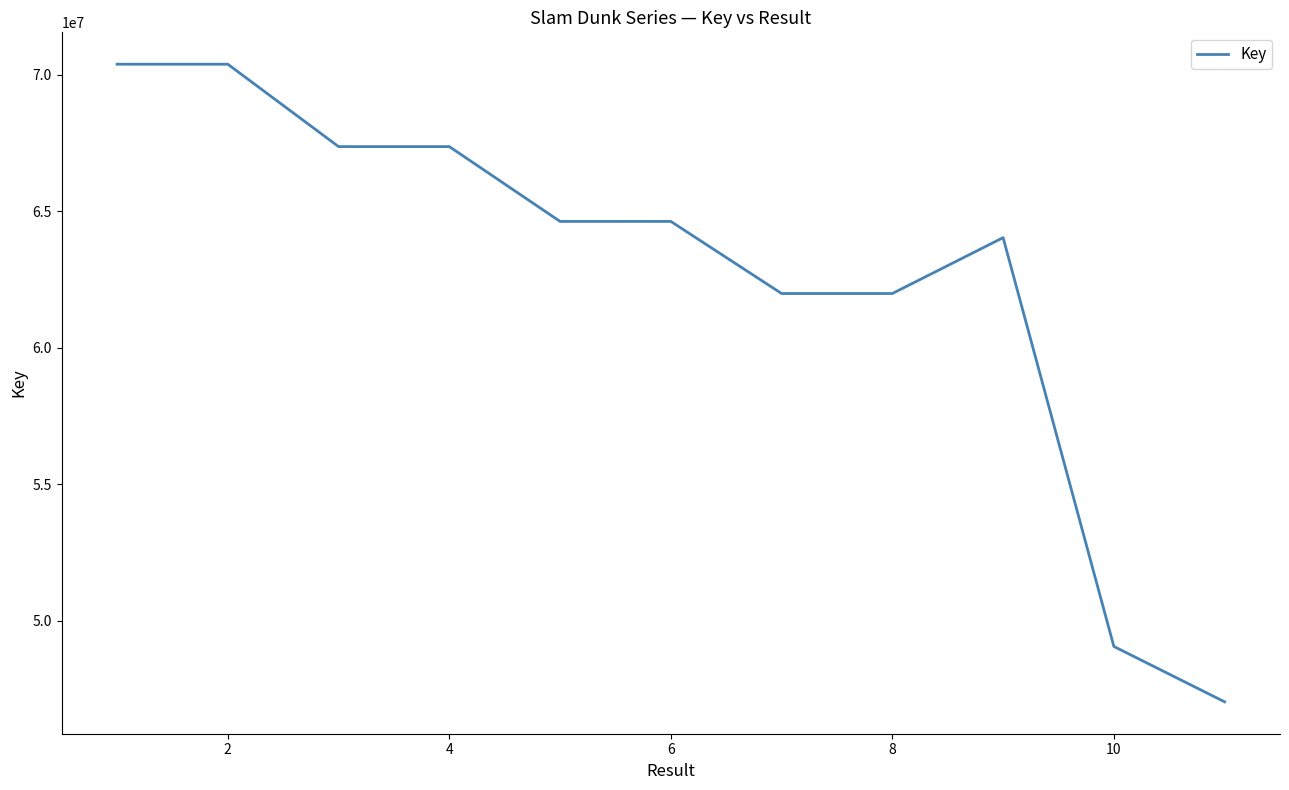

What is the maximum value shown in the chart?

70383845